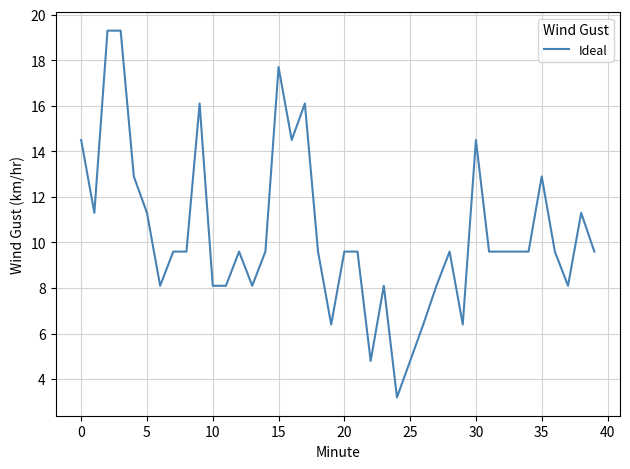

What is the difference between the maximum and minimum values?

16.1